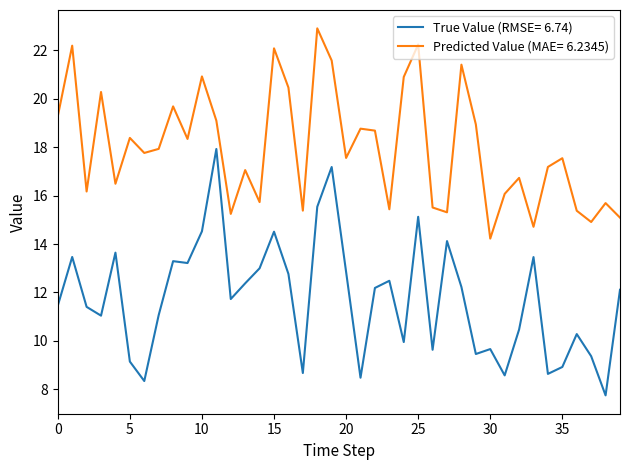

Which series has the widest spread of values?

True Value (RMSE= 6.74)